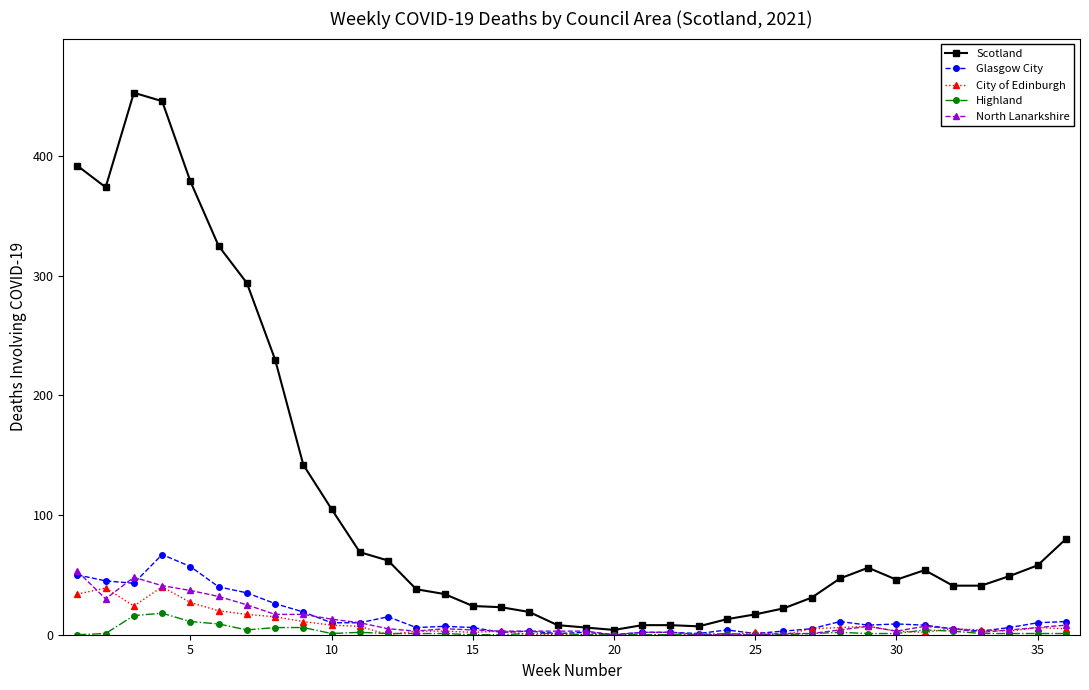

True or false: Scotland has more than 1 points higher than both neighbors.

True